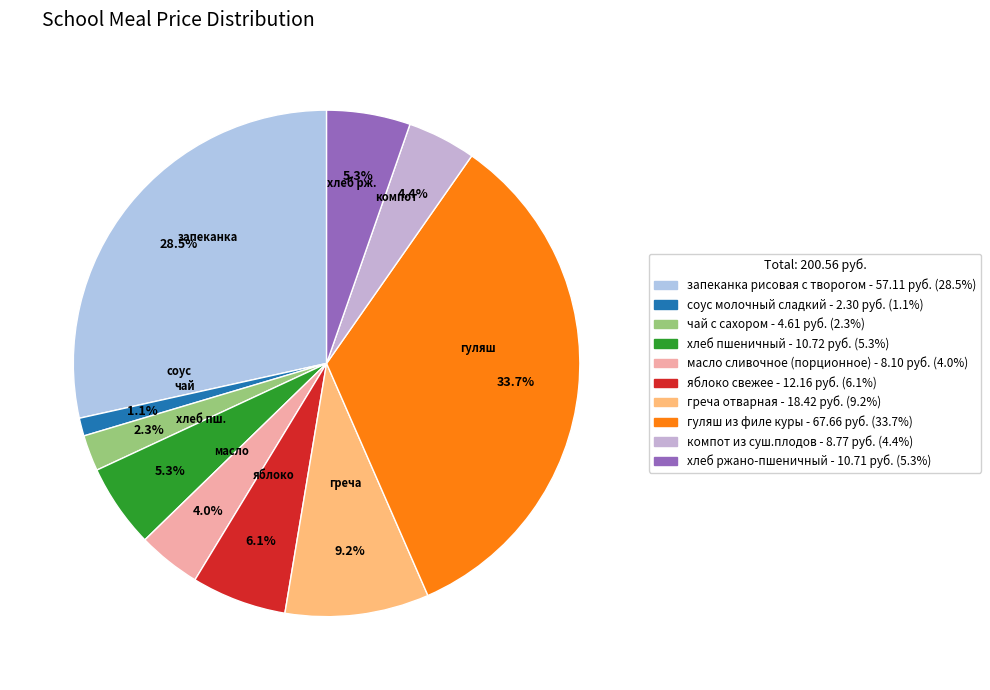

Is it true that компот из суш.плодов is 4% of the pie?

True